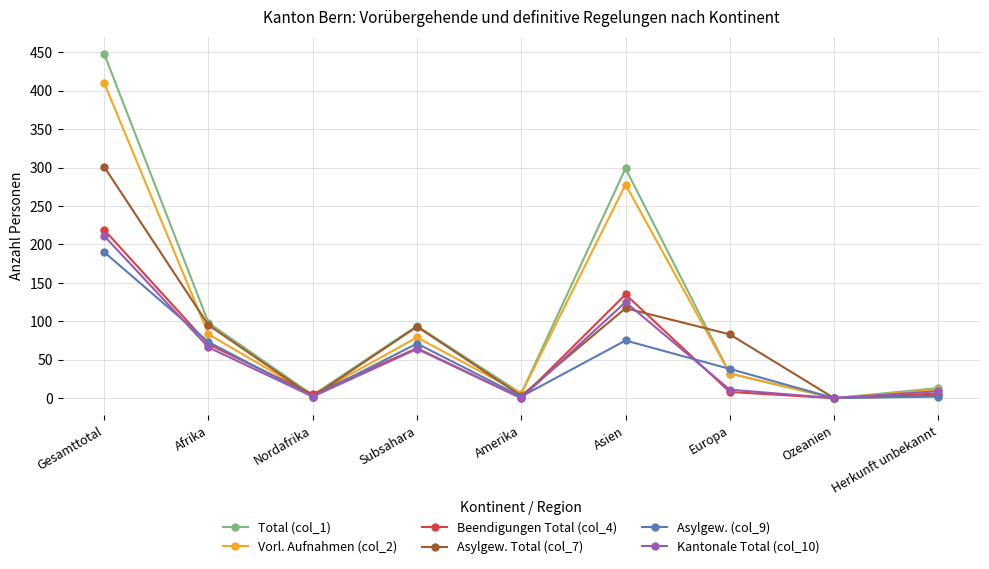

What is the average value of the Asylgew. (col_9) series?

50